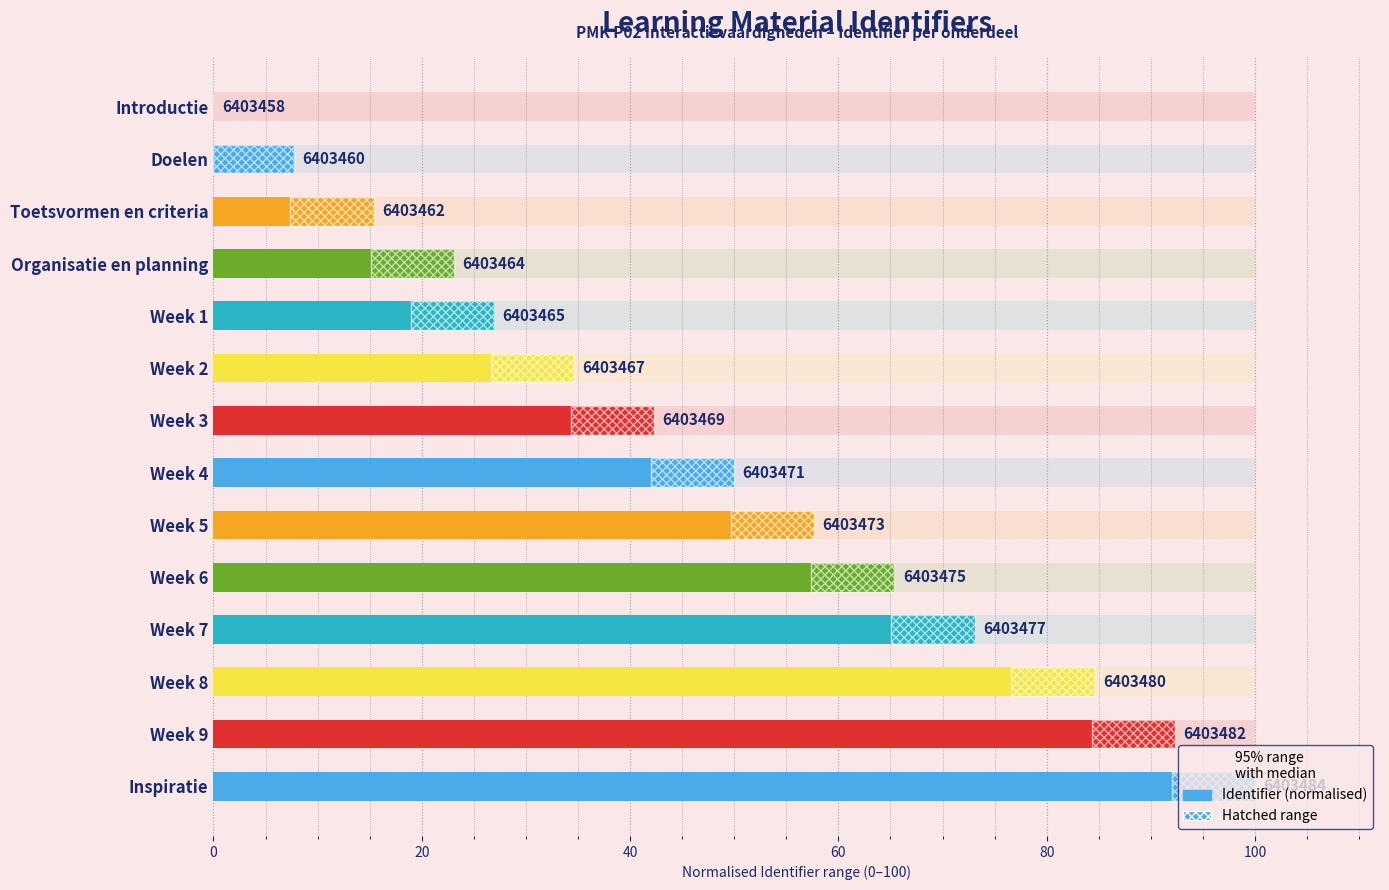

Count the number of values greater than 50.

6